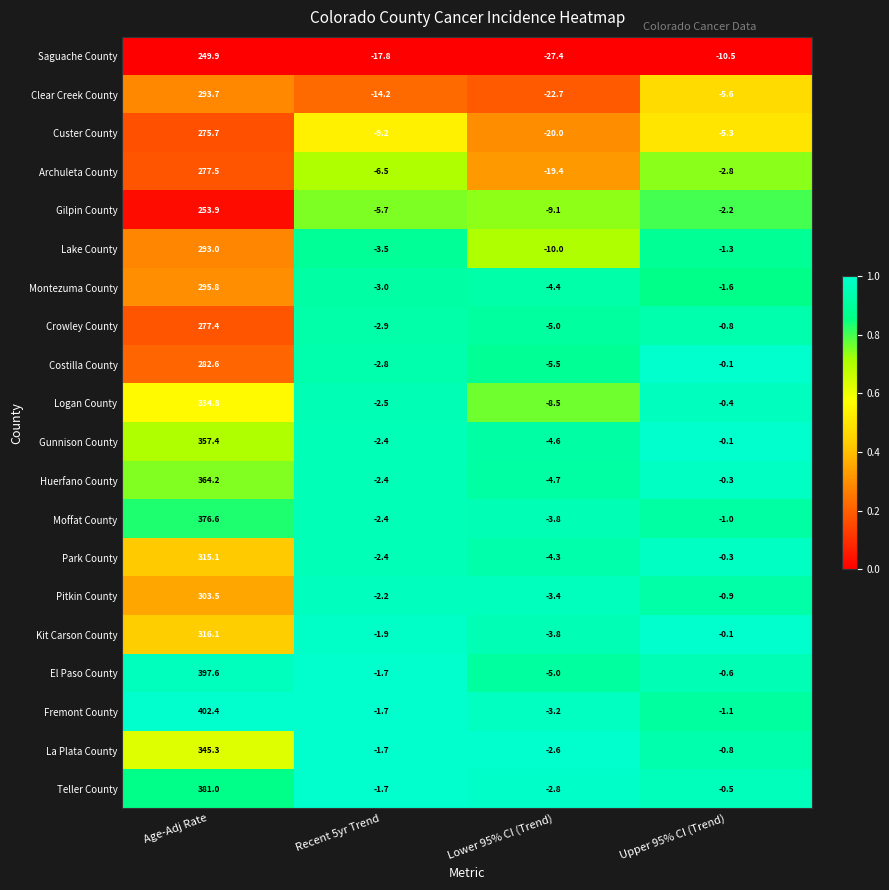

List the series in order of their peak value, lowest first.

Saguache County, Gilpin County, Custer County, Crowley County, Archuleta County, Costilla County, Lake County, Clear Creek County, Montezuma County, Pitkin County, Park County, Kit Carson County, Logan County, La Plata County, Gunnison County, Huerfano County, Moffat County, Teller County, El Paso County, Fremont County